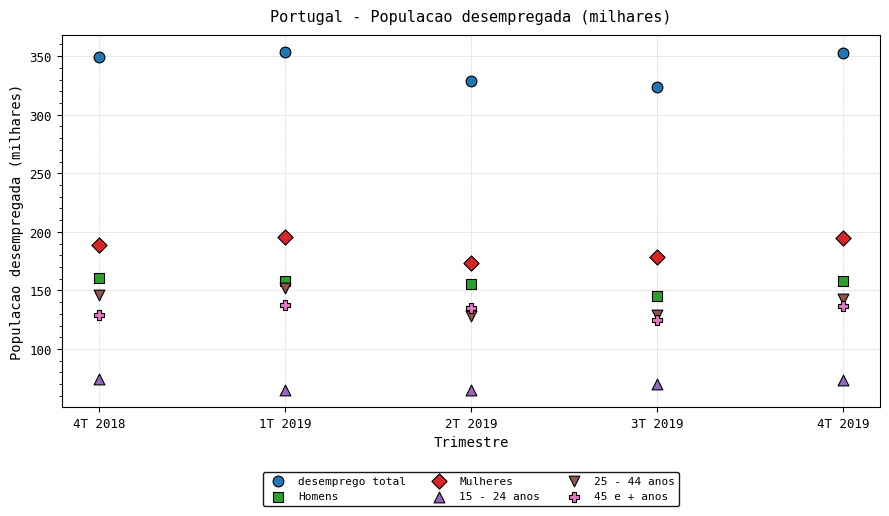

Which series contains the highest Y value?

desemprego total